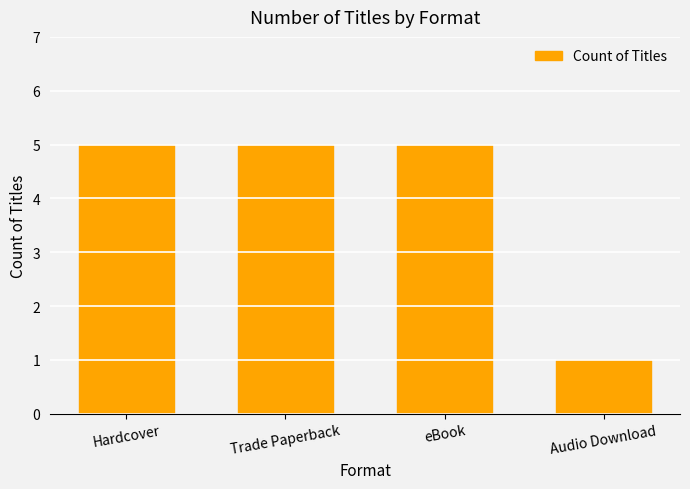

How many data points does each series have?

4